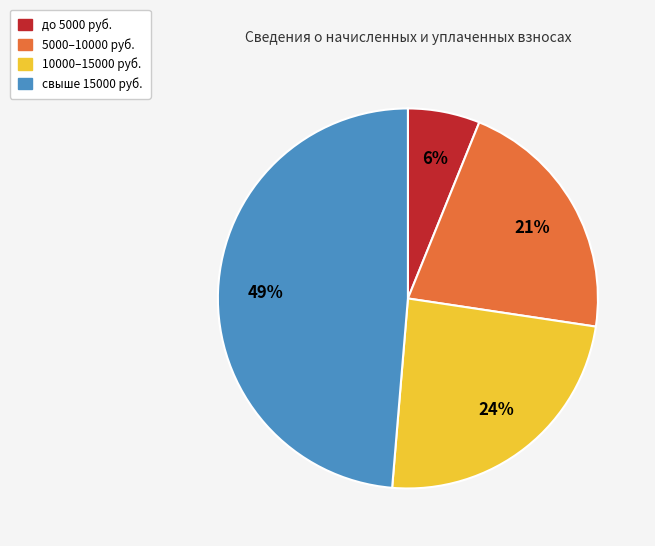

How many segments does this pie chart have?

4